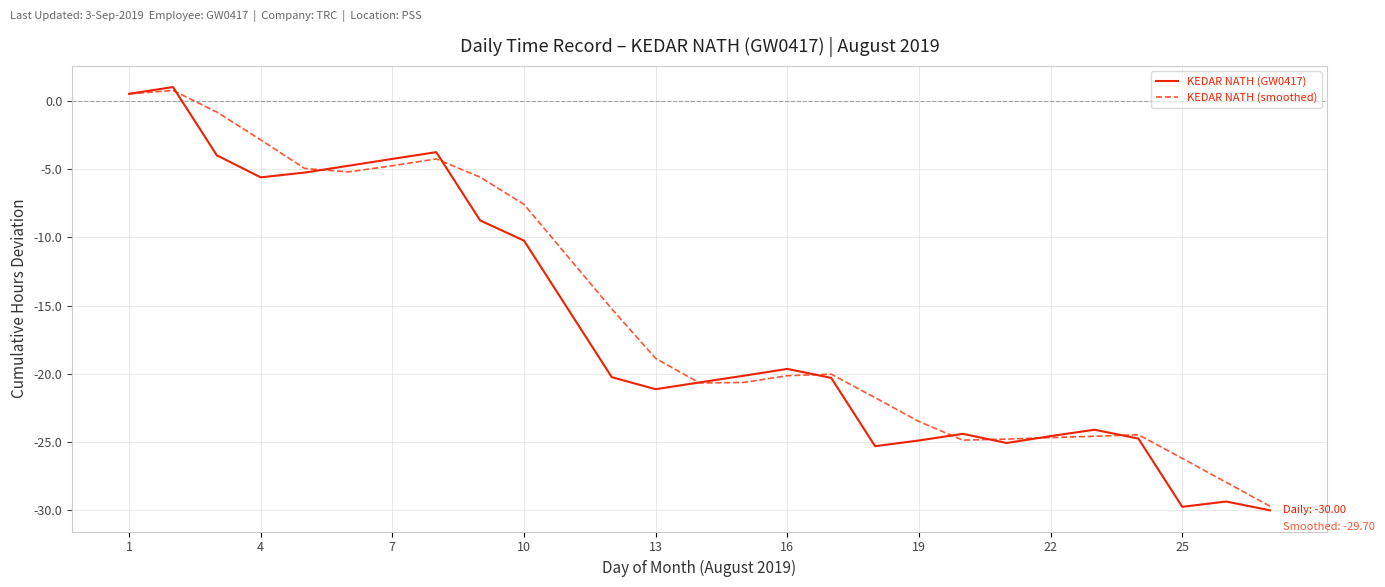

What is the smallest value displayed?

-30.0